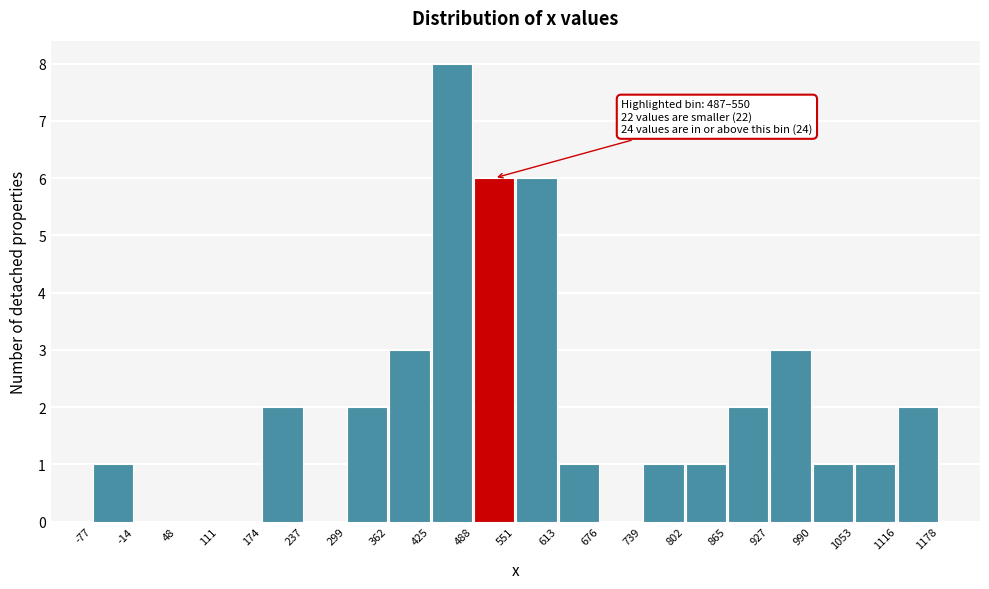

Which range on the x-axis has the tallest bar?

425 to 488